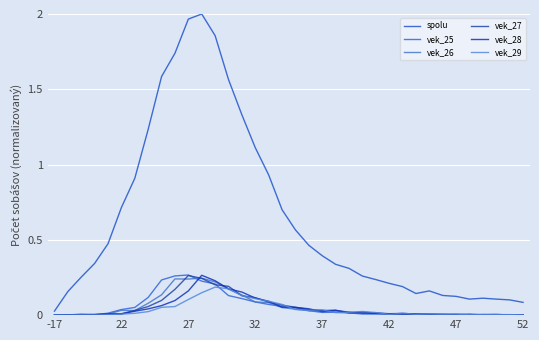

At how many categories does at least one series exceed 0?

36